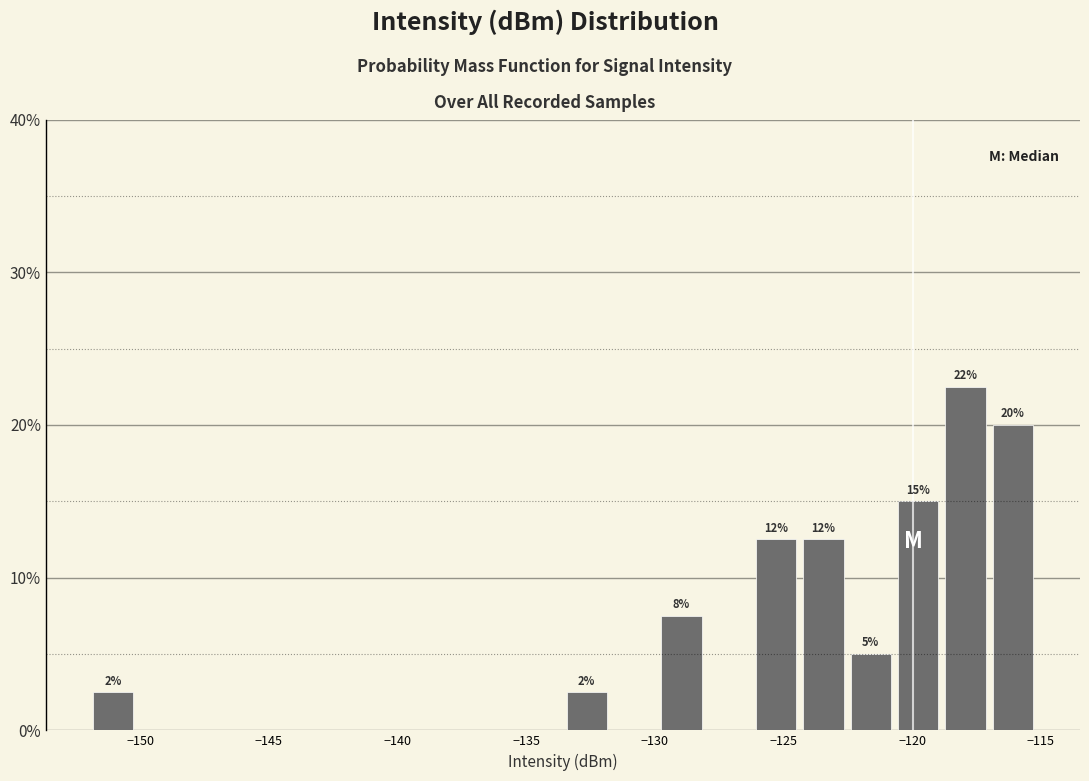

Around what value on the x-axis is the tallest bar? Give the approximate position of its centre, as read against the axis.

-118.0